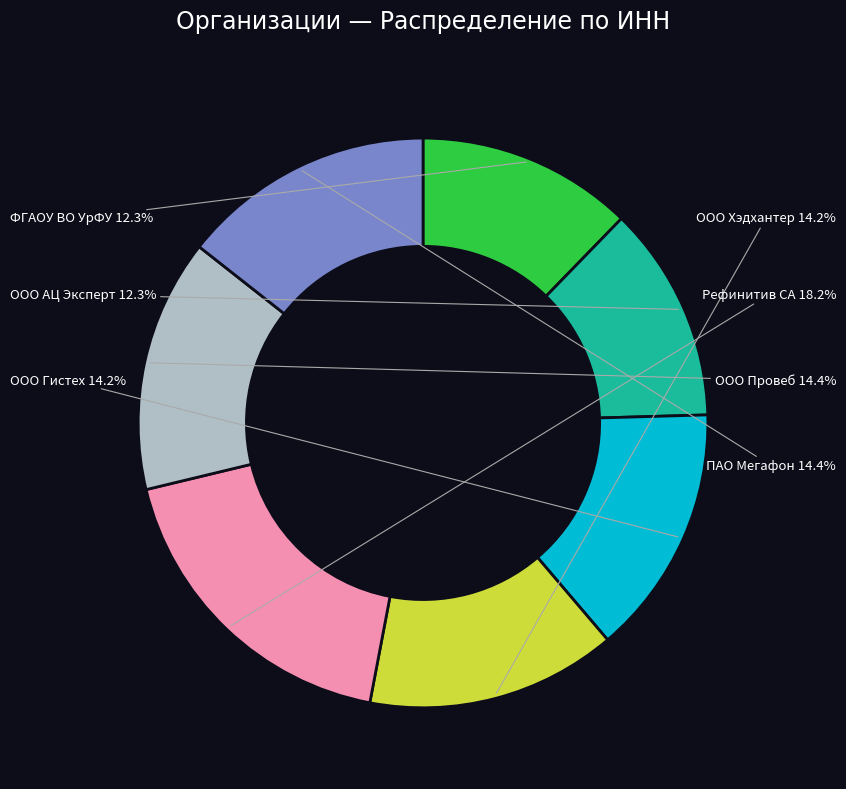

To the nearest percent, what is the average slice percentage?

14%